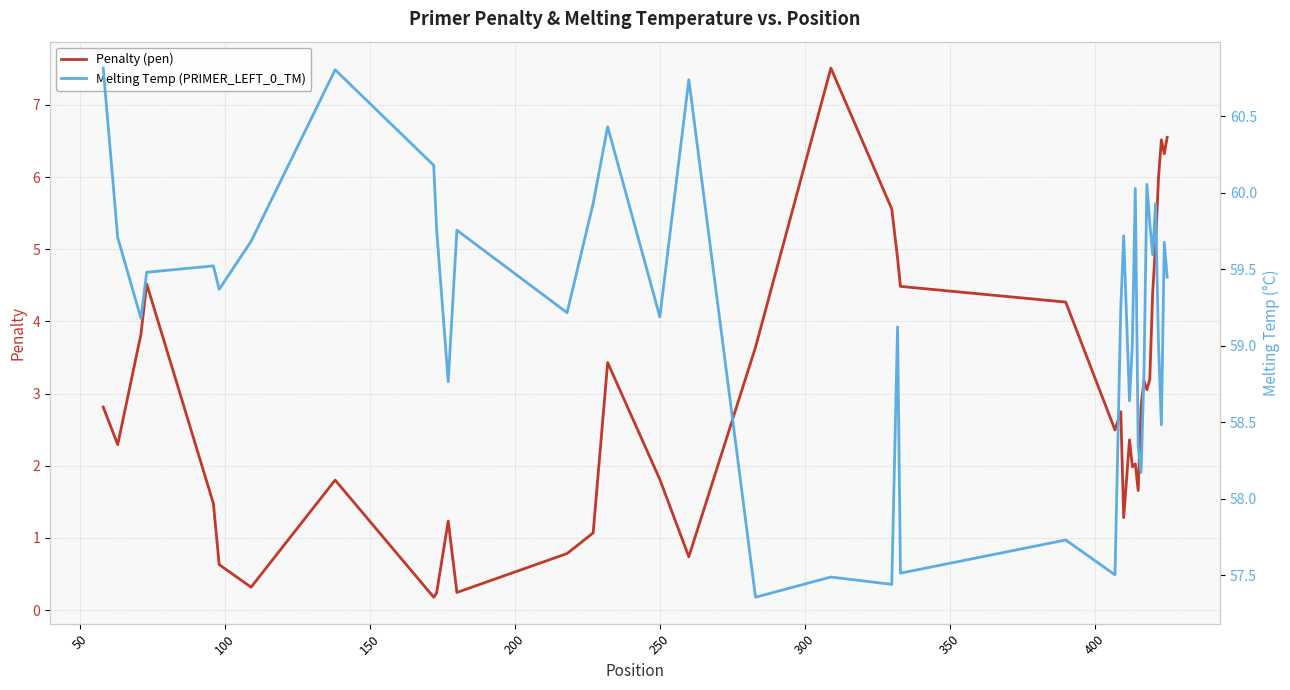

Is it true that Penalty (pen) equals 9.5 at 38?

False